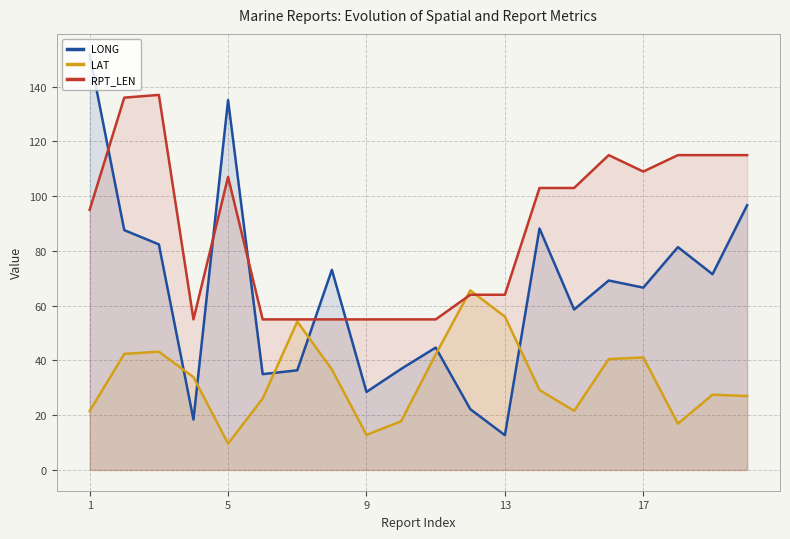

How many data points in LAT are less than 33?

10